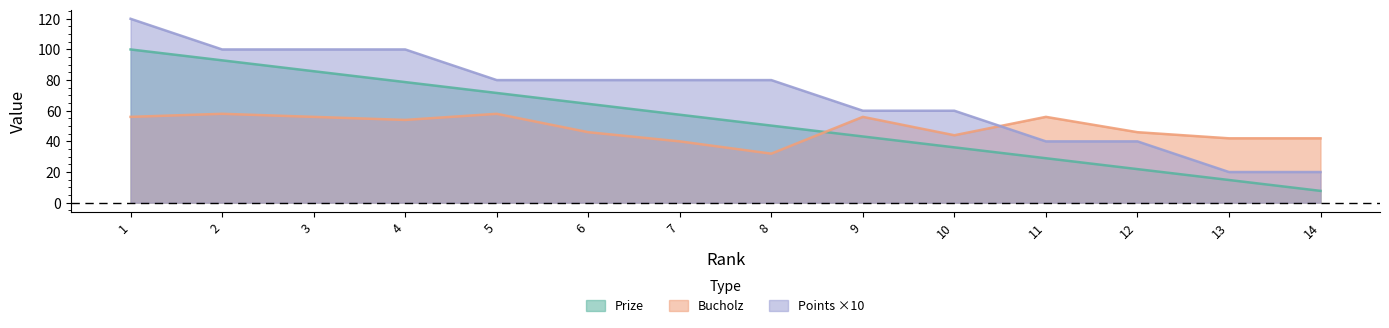

How many lines are shown in the chart?

3